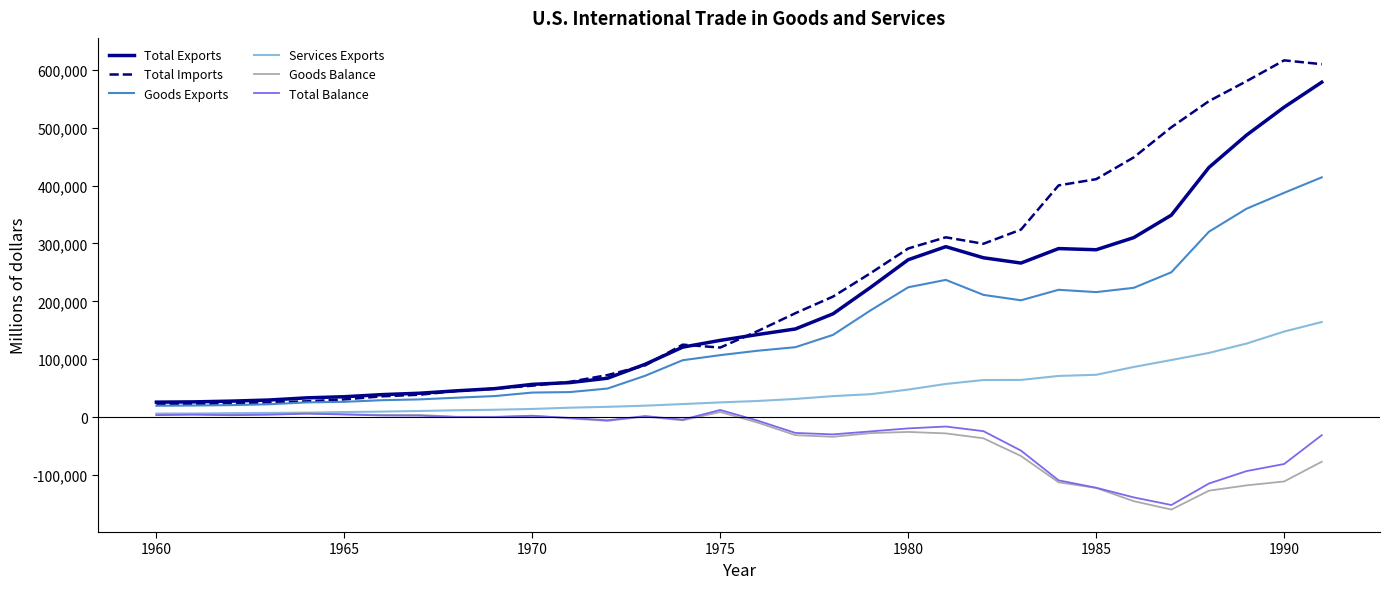

Which series has the largest range (max minus min)?

Total Imports